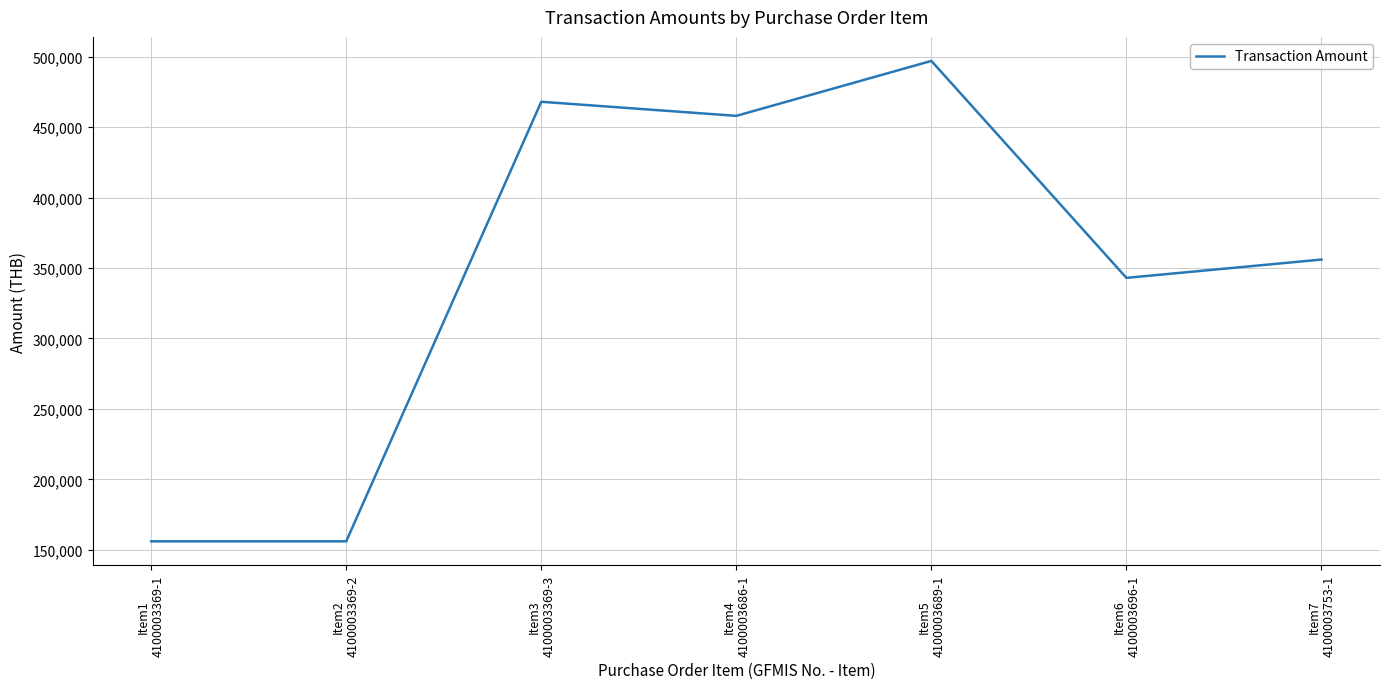

What is the minimum value shown in the chart?

156000